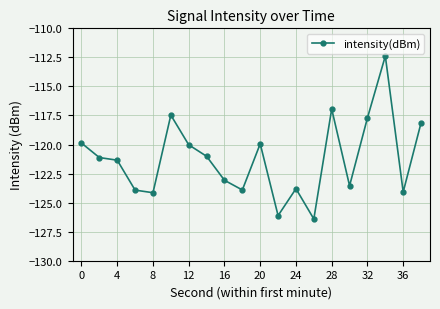

What is the sum of all values?

-2425.0